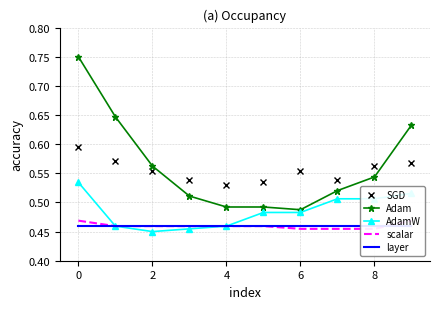

Count the Adam values in the range 0 to 1.

10